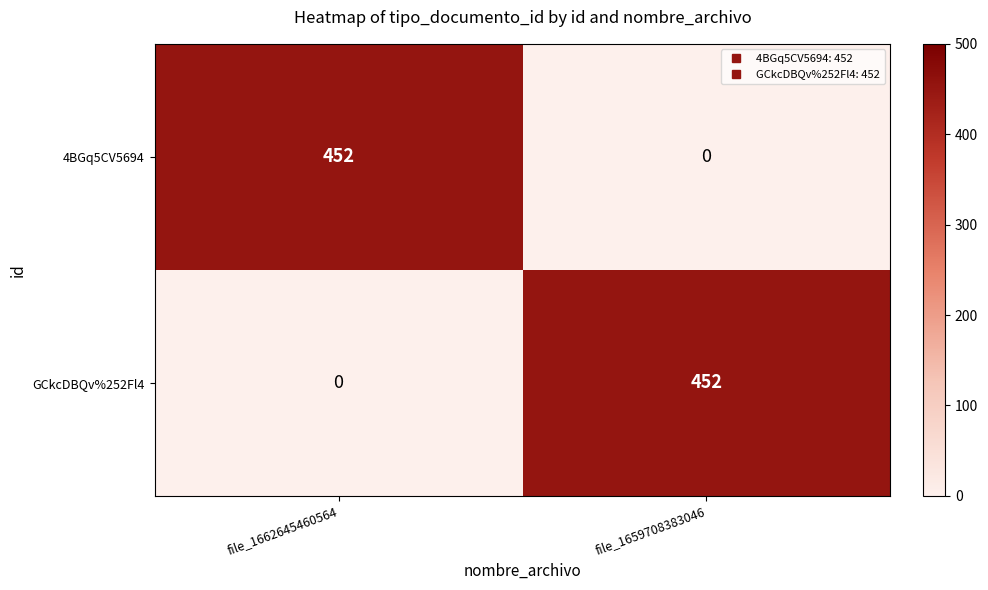

Reading left to right, list all the values displayed in this chart.

4BGq5CV5694: 452	0
GCkcDBQv%252Fl4: 0	452